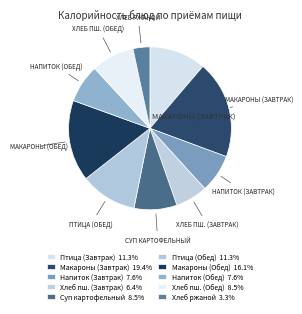

How many slices are in this pie chart?

10